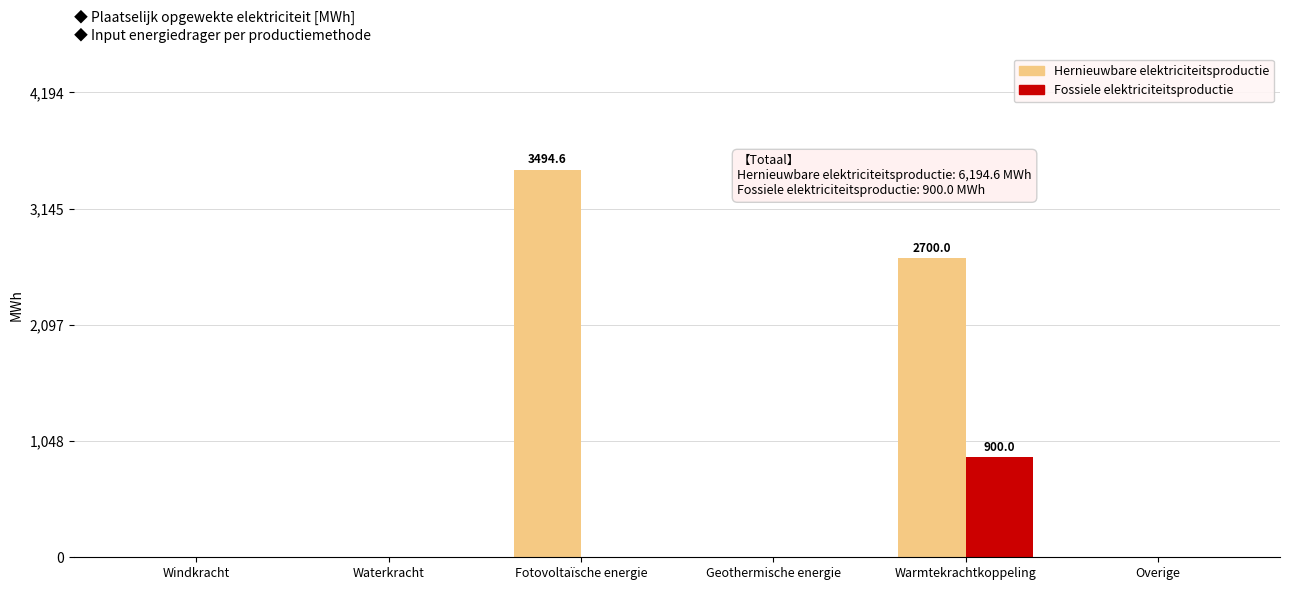

What is the sum of the Hernieuwbare elektriciteitsproductie values at Fotovoltaïsche energie and Waterkracht?

3494.6